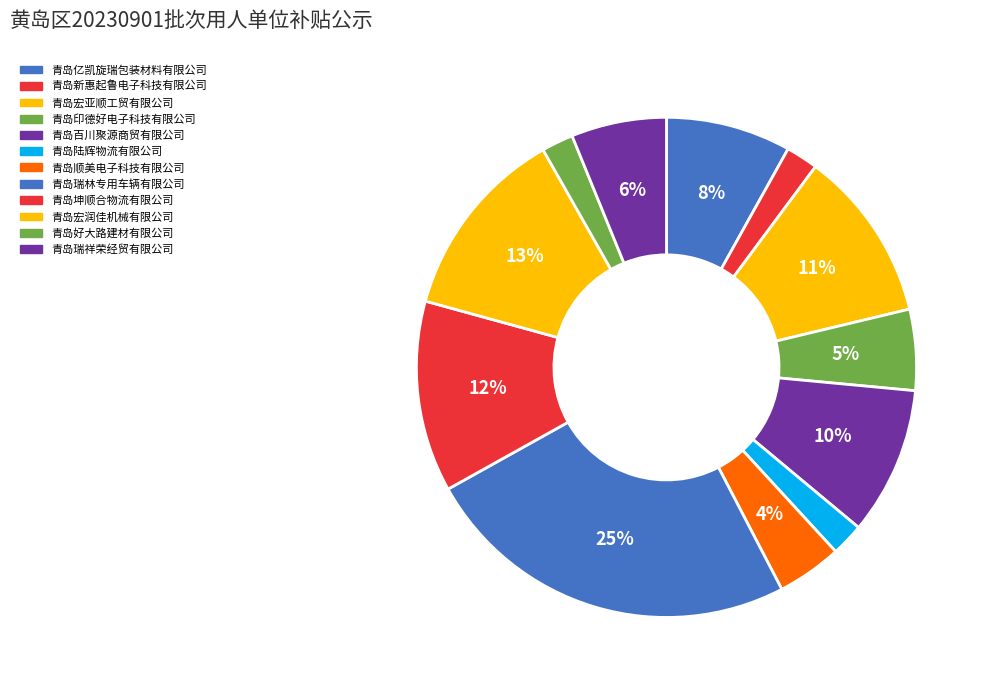

How many slices are in this pie chart?

12